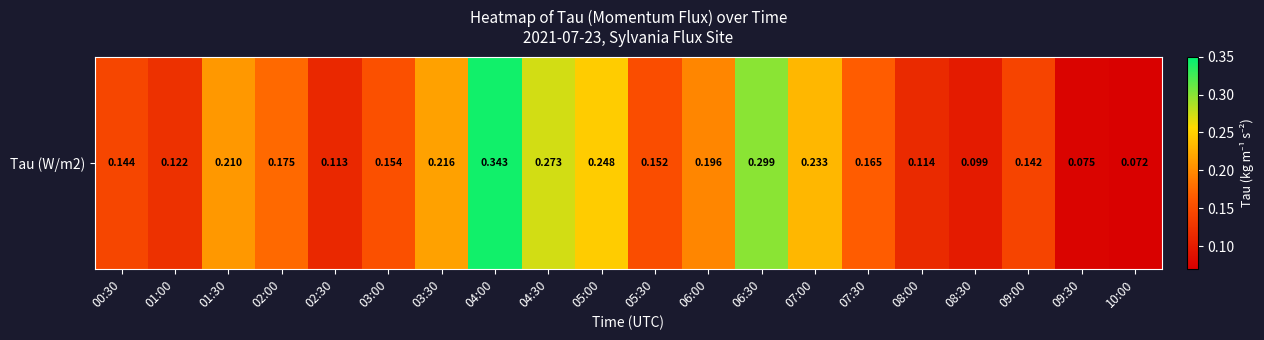

Reading left to right, extract all data points from this chart.

00:30=0.1	01:00=0.1	01:30=0.2	02:00=0.2	02:30=0.1	03:00=0.2	03:30=0.2	04:00=0.3	04:30=0.3	05:00=0.2	05:30=0.2	06:00=0.2	06:30=0.3	07:00=0.2	07:30=0.2	08:00=0.1	08:30=0.1	09:00=0.1	09:30=0.1	10:00=0.1